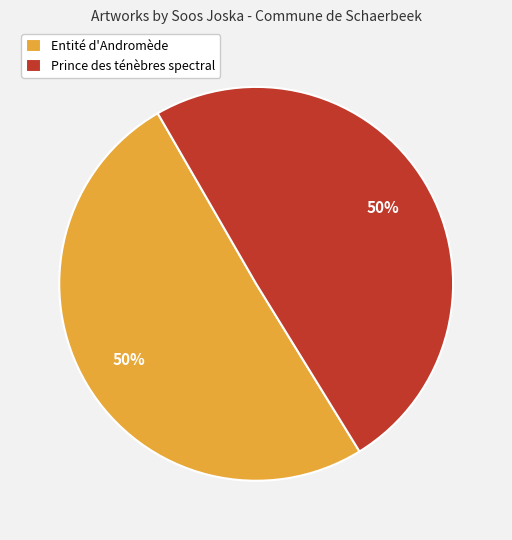

Is it true that Entité d'Andromède is 50% of the pie?

True